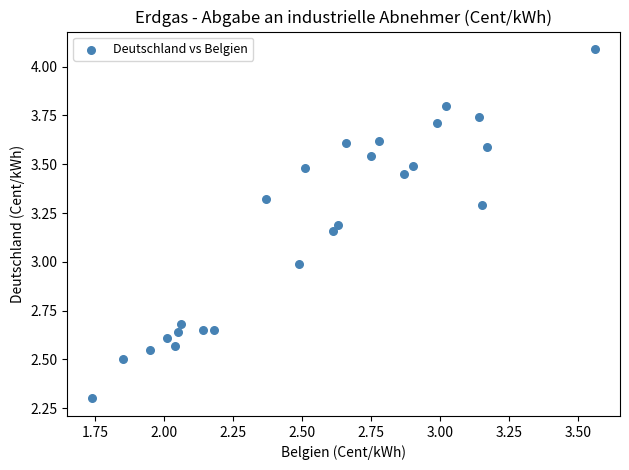

What is the range of X values (max minus min)?

1.8